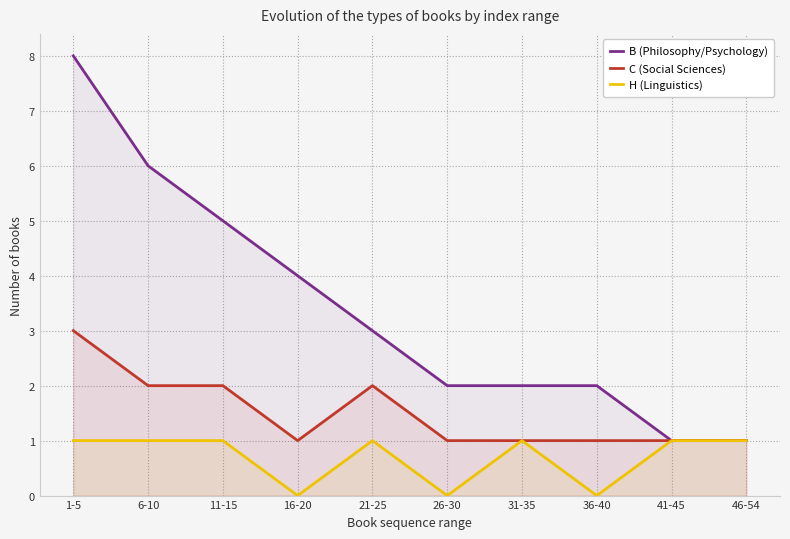

Reading left to right, extract all data points from this chart.

B (Philosophy/Psychology): 1-5=8	6-10=6	11-15=5	16-20=4	21-25=3	26-30=2	31-35=2	36-40=2	41-45=1	46-54=1
C (Social Sciences): 1-5=3	6-10=2	11-15=2	16-20=1	21-25=2	26-30=1	31-35=1	36-40=1	41-45=1	46-54=1
H (Linguistics): 1-5=1	6-10=1	11-15=1	16-20=0	21-25=1	26-30=0	31-35=1	36-40=0	41-45=1	46-54=1